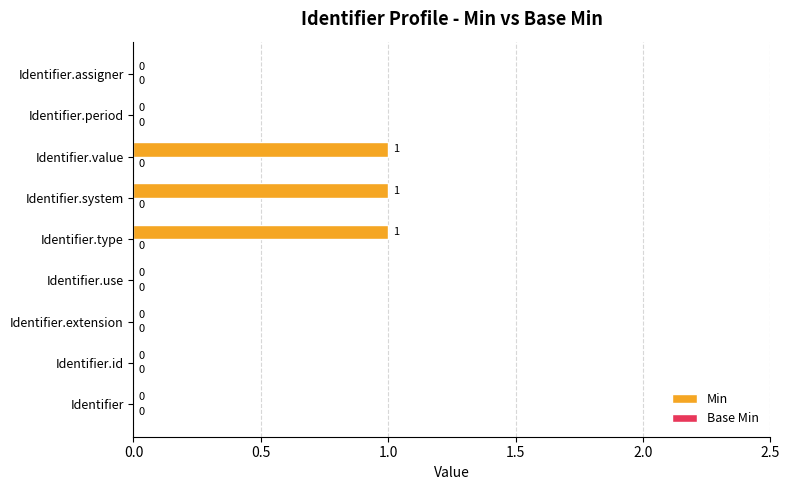

What is the sum of all values?

3